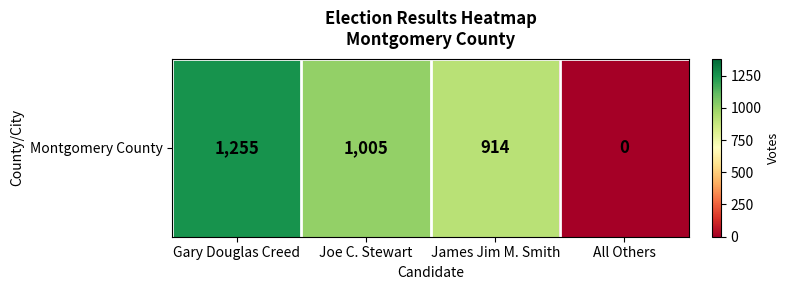

What is the change in value from Joe C. Stewart to James Jim M. Smith?

-91